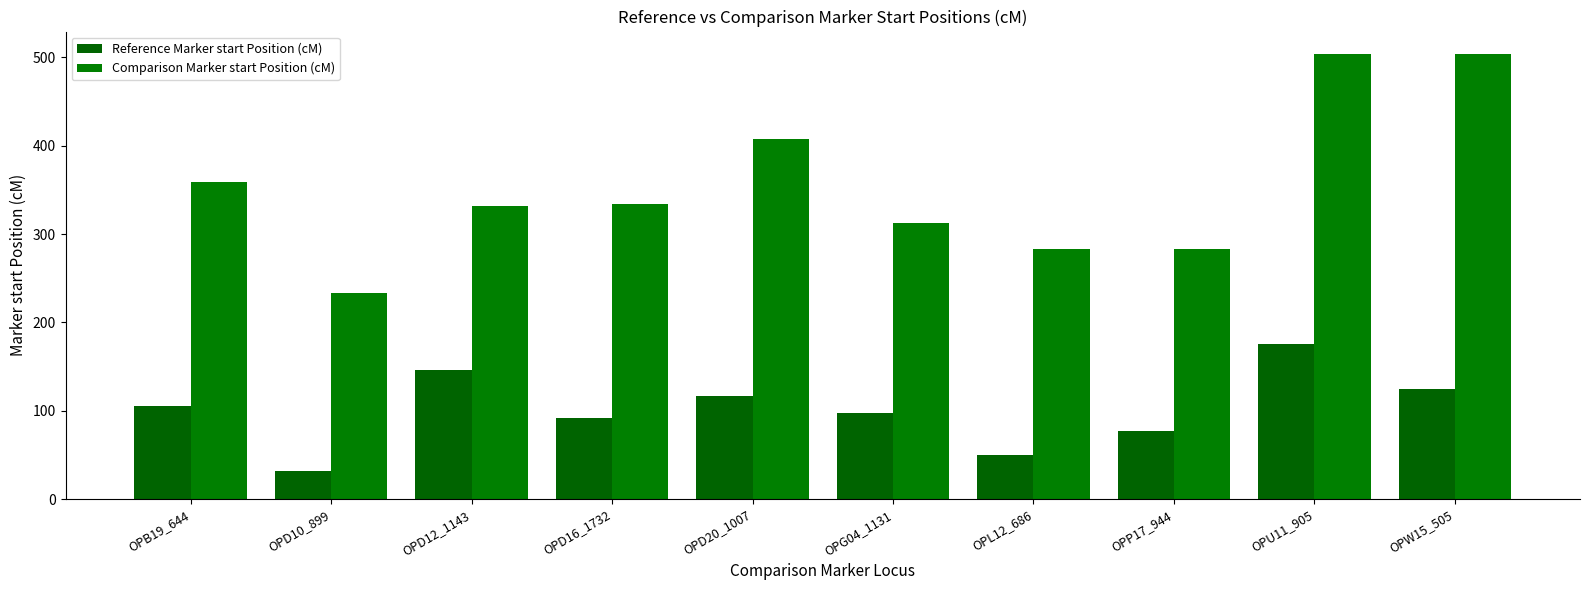

Reading left to right, list all the values displayed in this chart.

Reference Marker start Position (cM): OPB19_644=105.6	OPD10_899=31.8	OPD12_1143=146.5	OPD16_1732=91.8	OPD20_1007=116.8	OPG04_1131=97.0	OPL12_686=50.4	OPP17_944=77.2	OPU11_905=175.7	OPW15_505=125.0
Comparison Marker start Position (cM): OPB19_644=358.5	OPD10_899=233.3	OPD12_1143=332.0	OPD16_1732=334.5	OPD20_1007=407.4	OPG04_1131=312.7	OPL12_686=282.8	OPP17_944=282.9	OPU11_905=504.1	OPW15_505=504.1